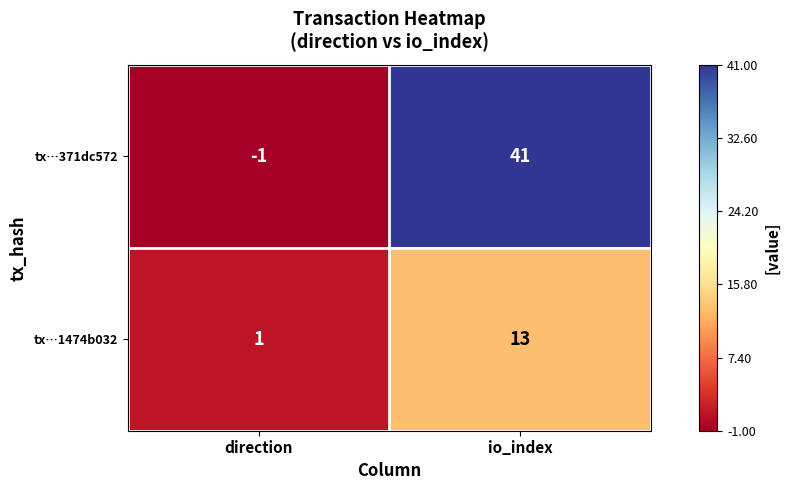

How many categories are shown in the chart?

2